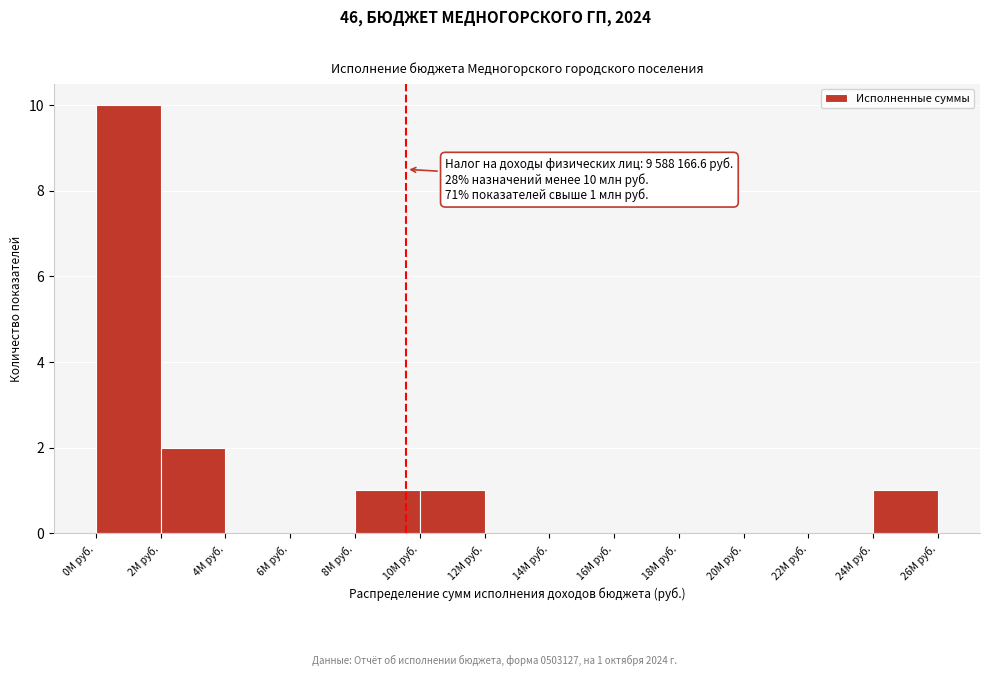

Reading left to right, list all the values displayed in this chart.

0М руб.=10	2М руб.=2	4М руб.=0	6М руб.=0	8М руб.=1	10М руб.=1	12М руб.=0	14М руб.=0	16М руб.=0	18М руб.=0	20М руб.=0	22М руб.=0	24М руб.=1